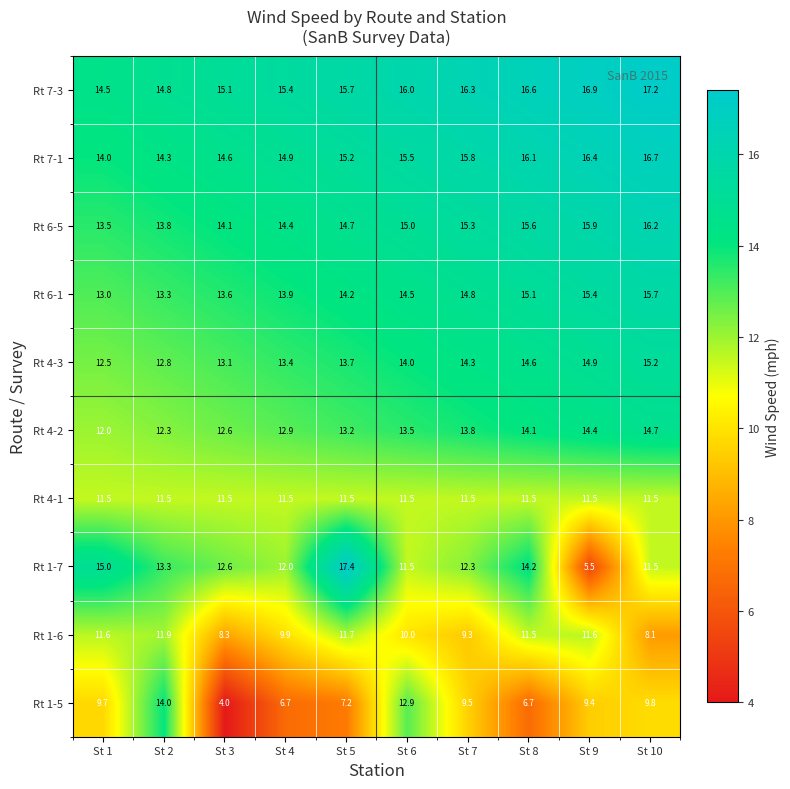

At which category is the sum across all series the highest?

St 10